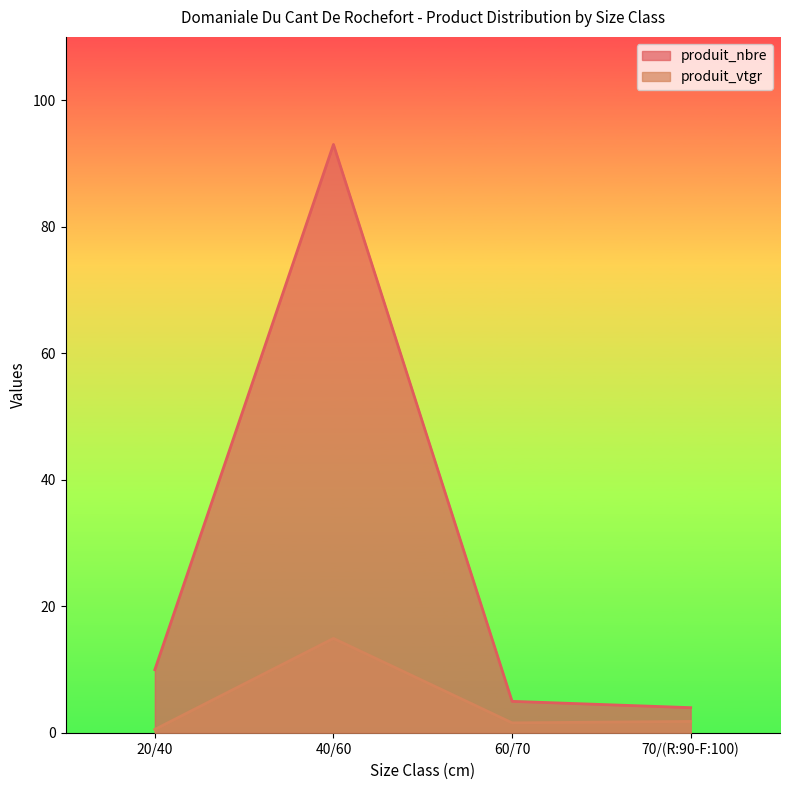

Which series has the widest spread of values?

produit_nbre